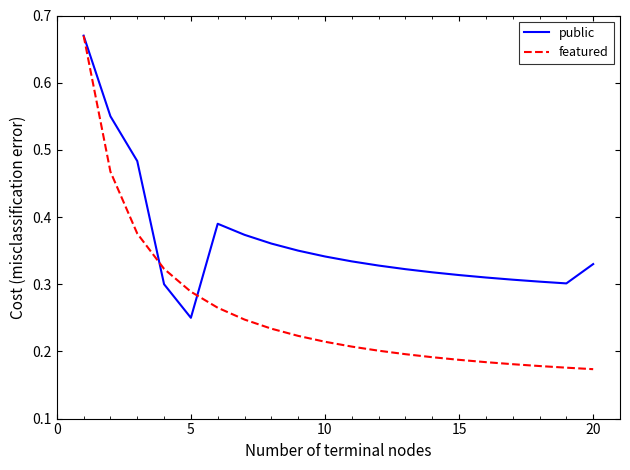

Rank the series by their average value, from highest to lowest.

public, featured